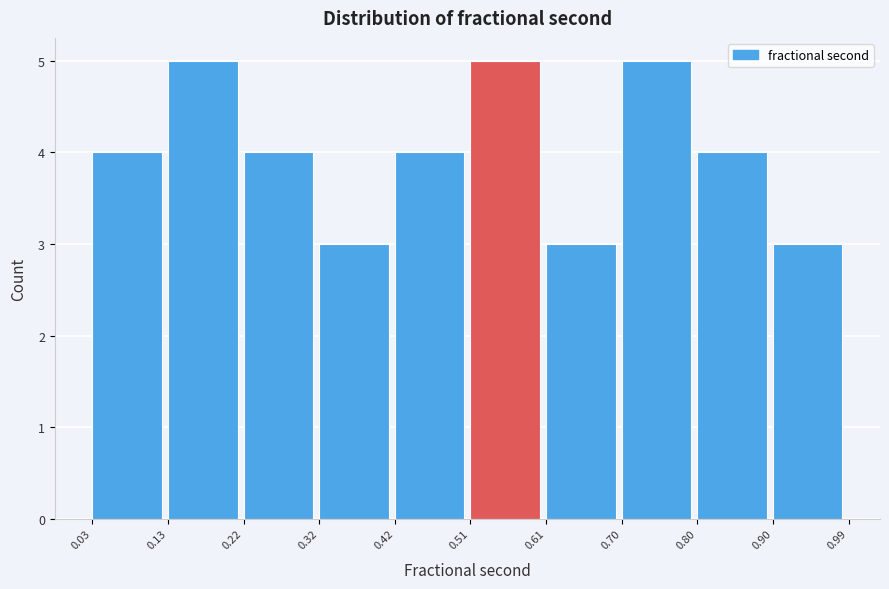

How tall is the bar that spans 0.42 to 0.51 on the x-axis? The values are not printed on the chart, so give them approximately, as read against the axis.

4